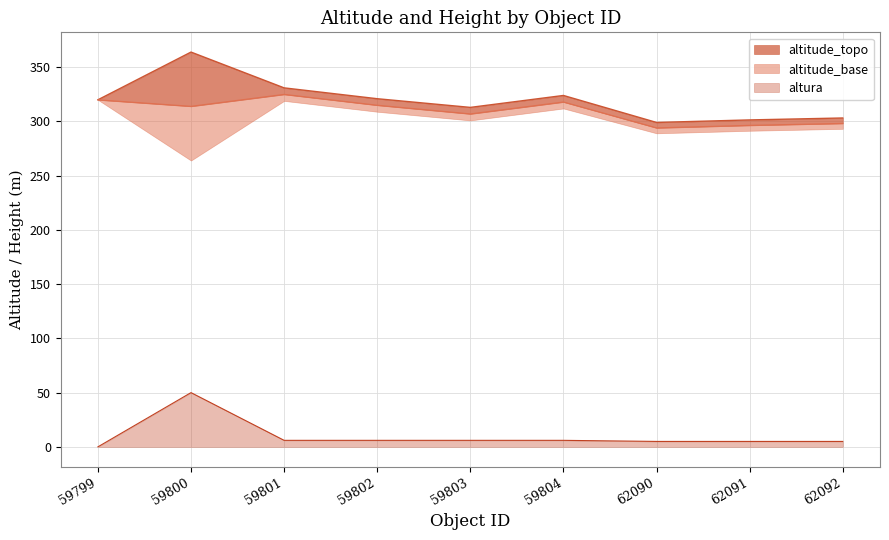

Which category has the highest value in the altura series?

59800